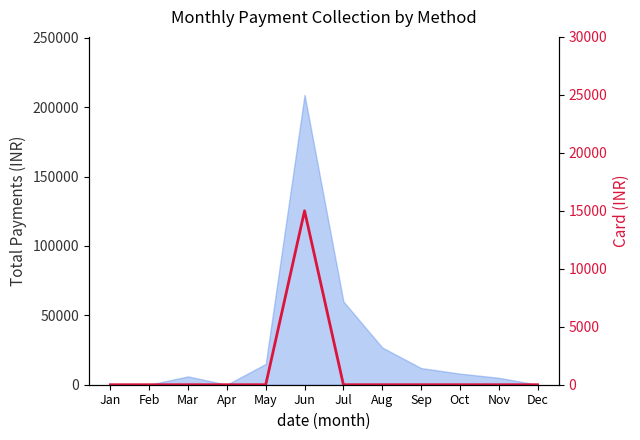

The value at Aug is 6617. True or false?

False